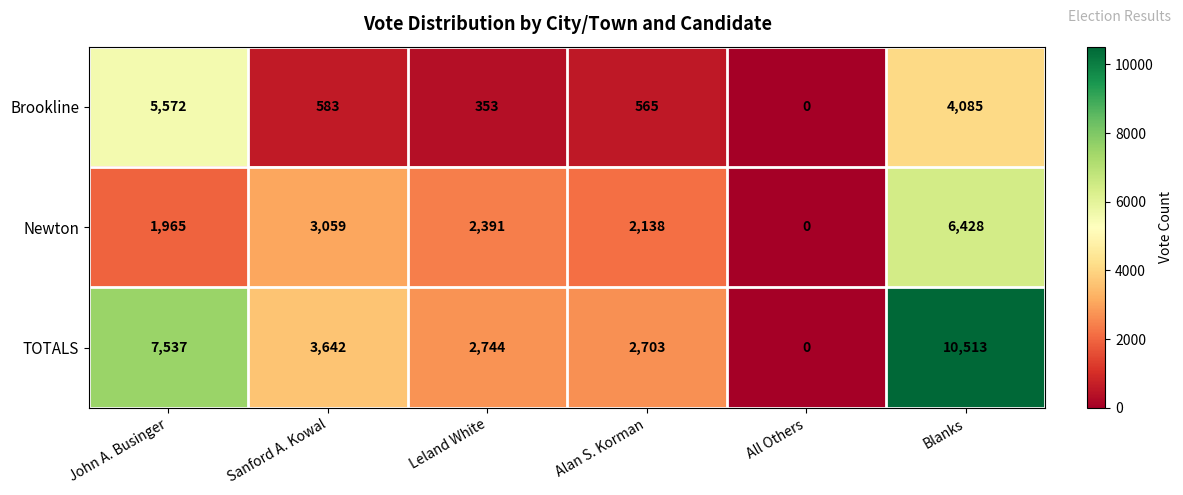

Which category has the highest value across all series?

Blanks